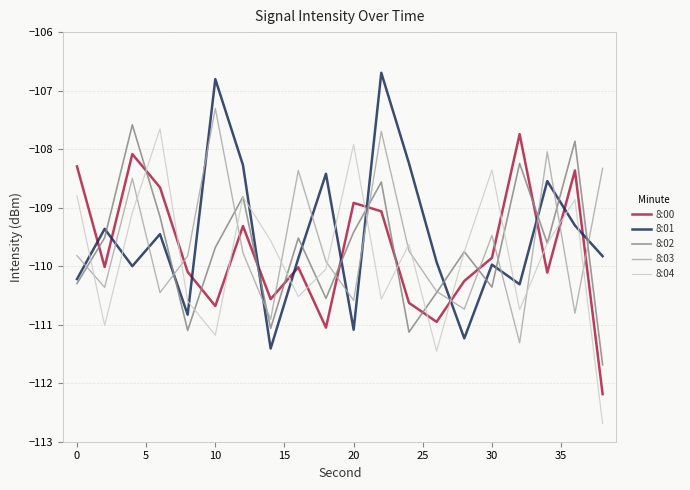

Which series has the widest spread of values?

8:04